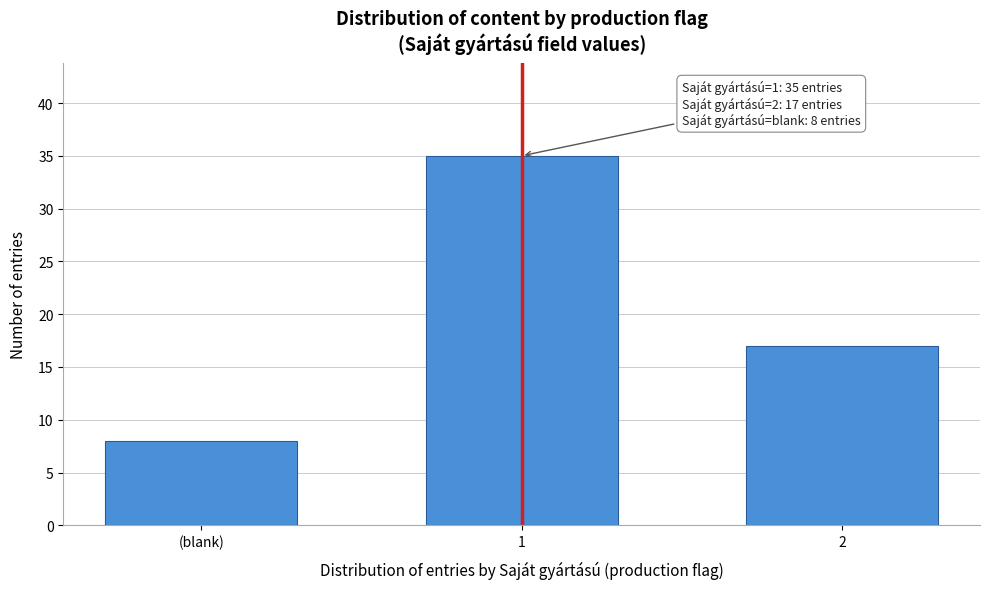

Reading left to right, transcribe all the data shown in this chart.

(blank)=8	1=35	2=17